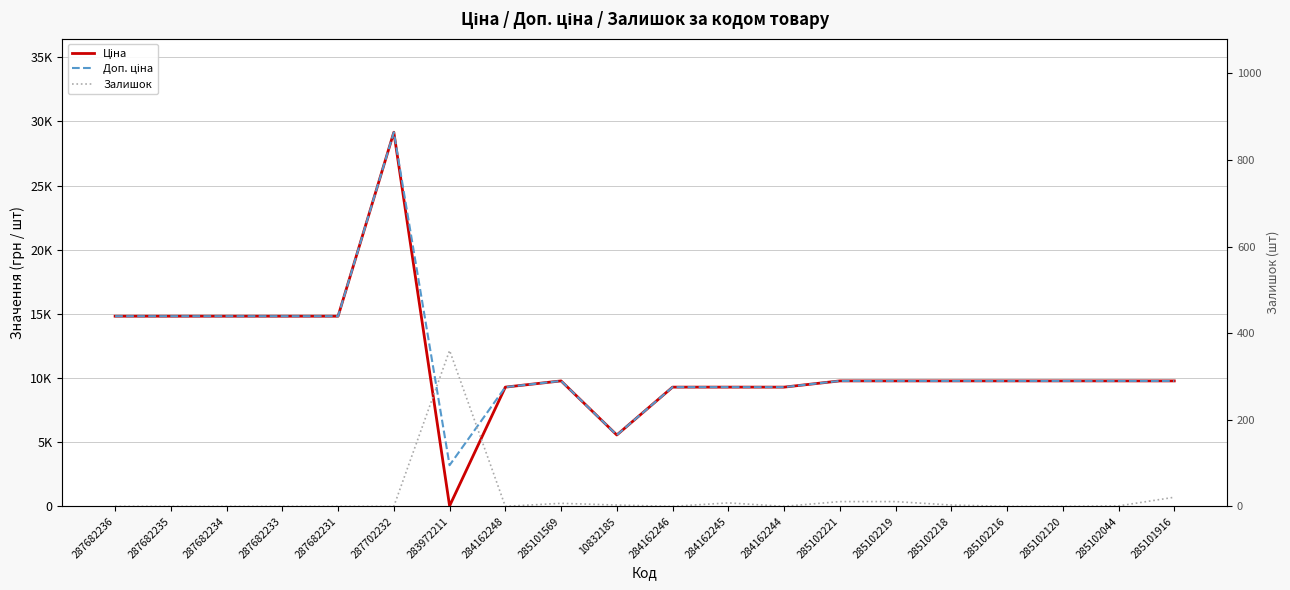

True or false: Ціна and Доп. ціна cross at least once.

False